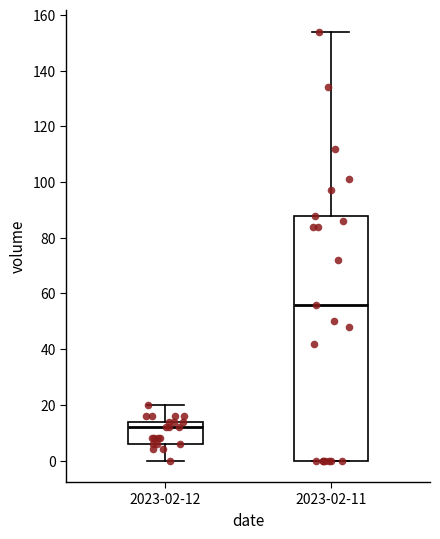

Where does the upper whisker of the box for 2023-02-12 end on the y-axis? The values are not printed on the chart, so give them approximately, as read against the axis.

20